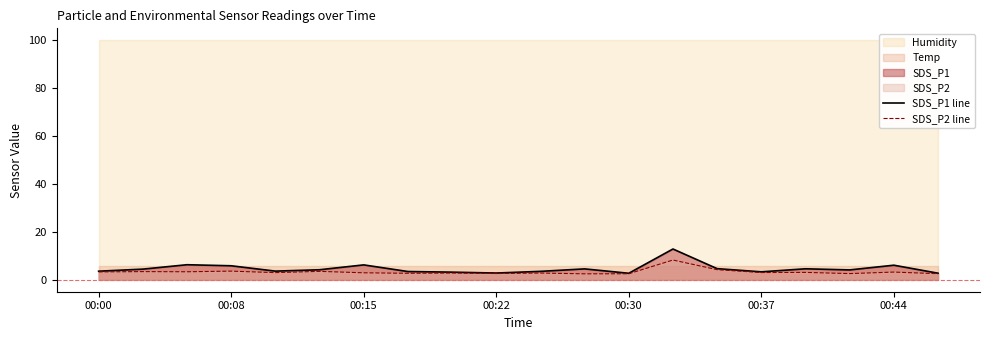

What is the minimum value for SDS_P1 line?

2.7